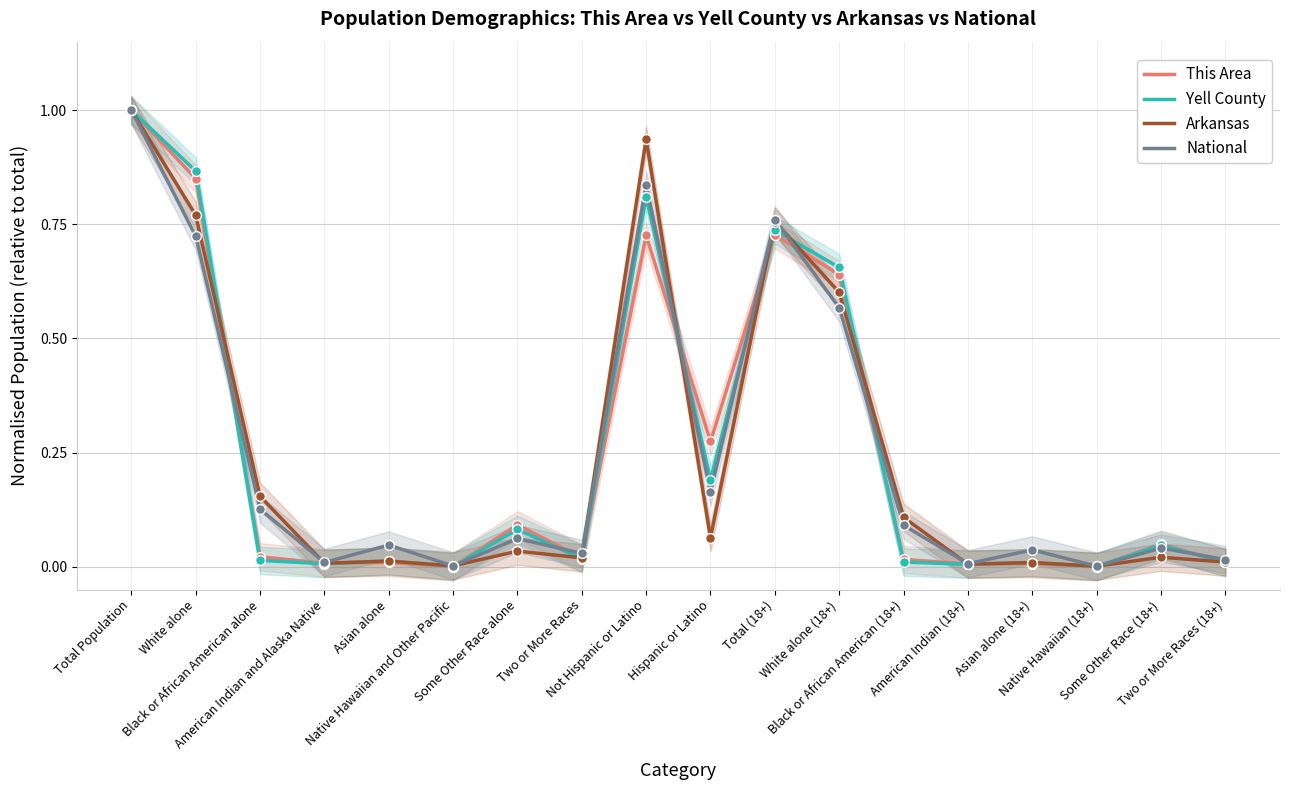

Which series has the largest total across all categories?

National